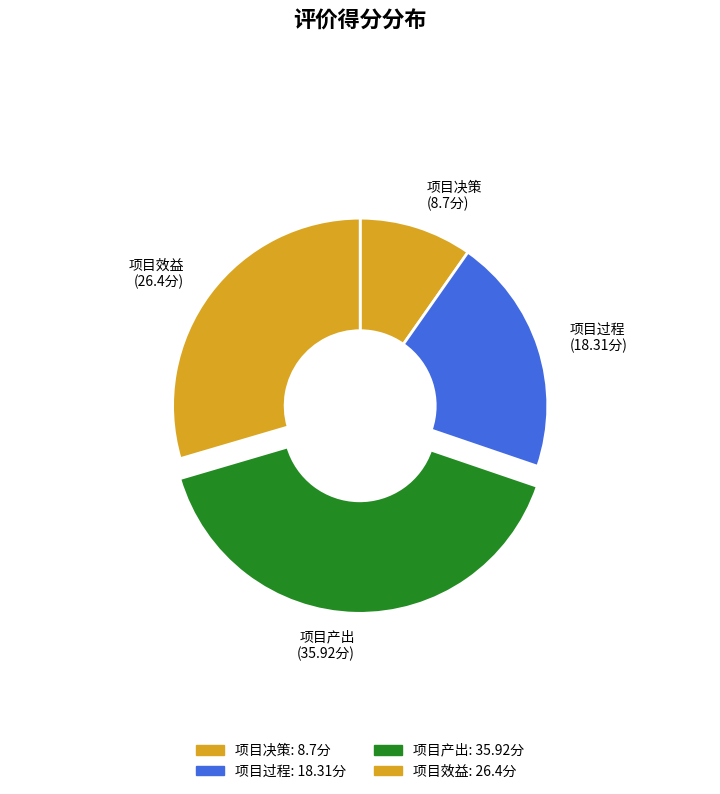

Is the sum of 项目决策 and 项目过程 greater than half?

No